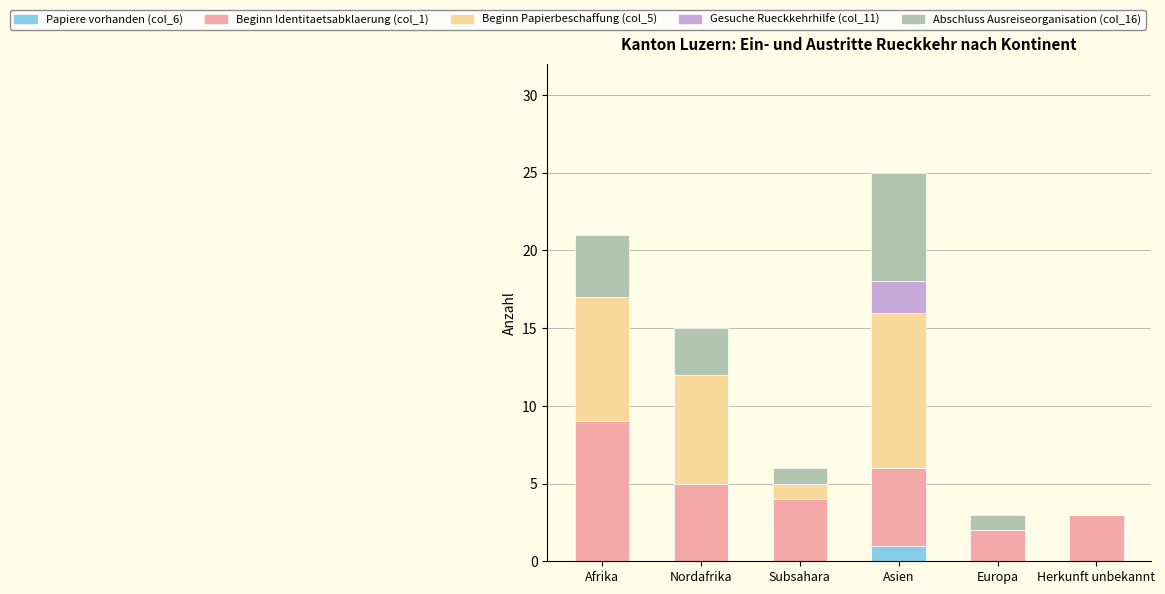

How many data points does each series have?

6